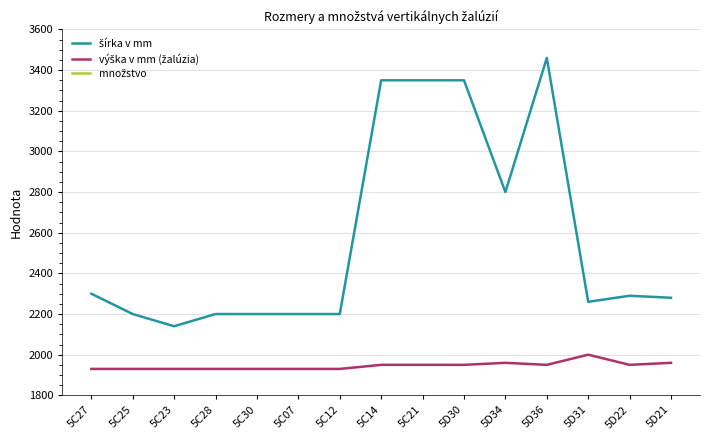

At which category does the chart reach its minimum across all series?

5C23